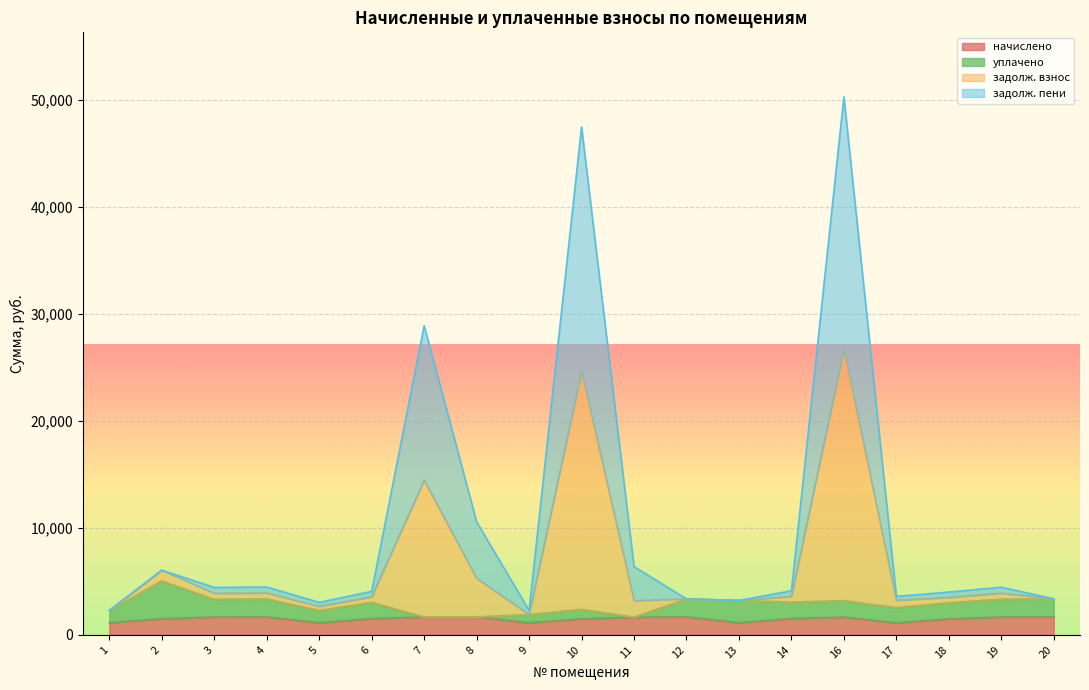

Which series has the largest total across all categories?

задолж. взнос